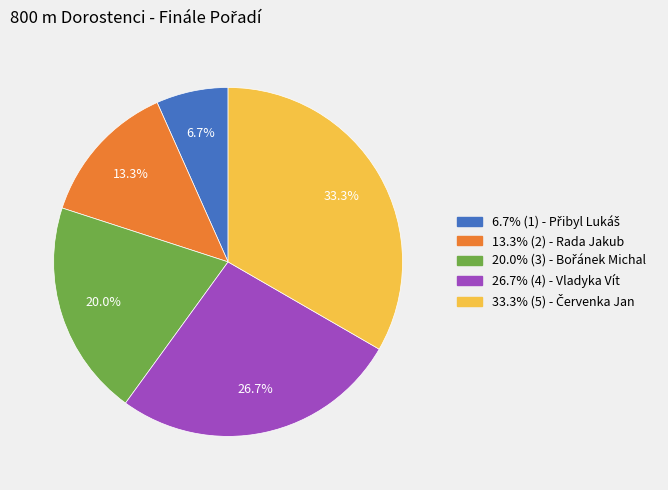

How many slices are in this pie chart?

5